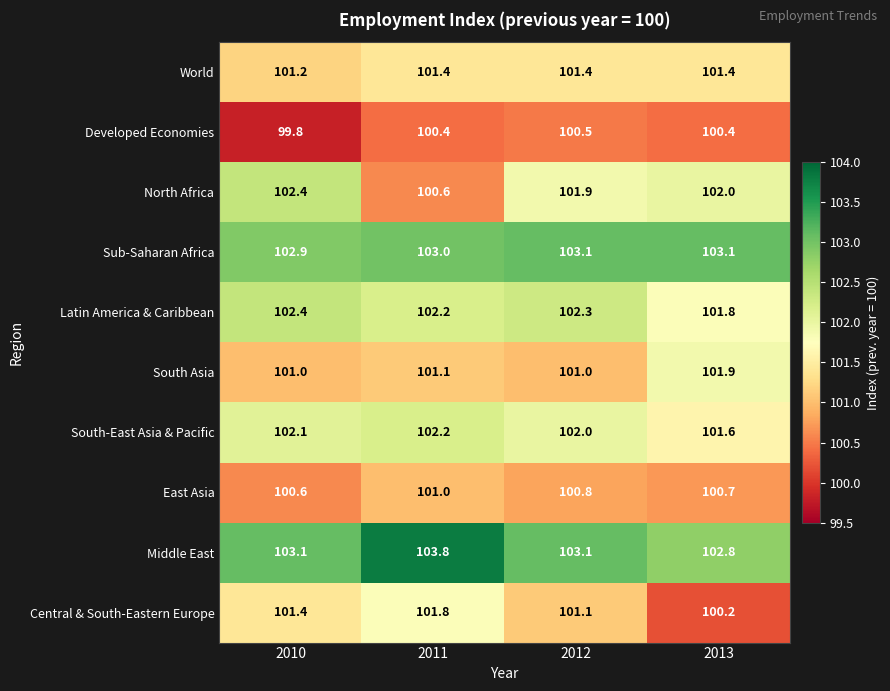

What is the average value of the Sub-Saharan Africa series?

103.0